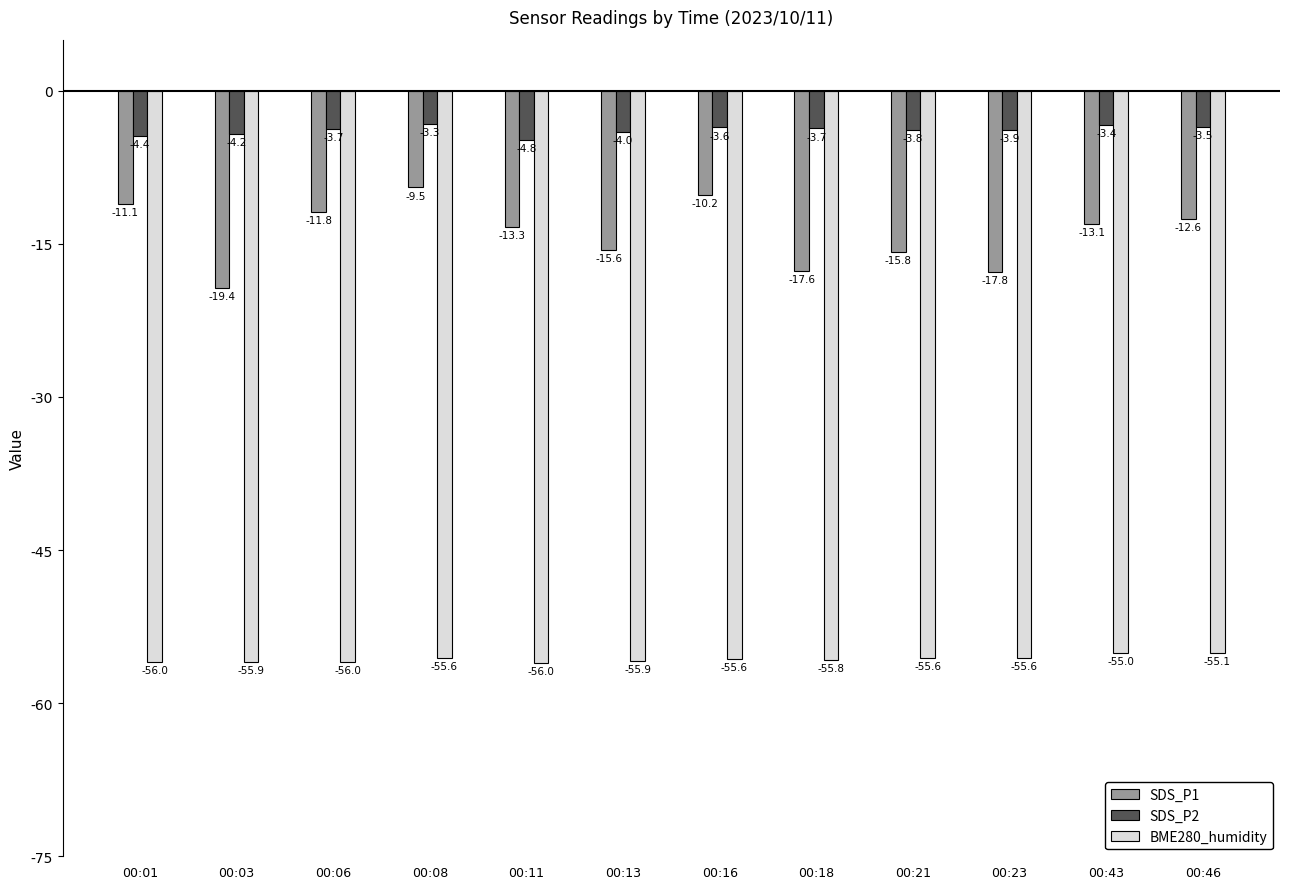

What is the value of the BME280_humidity bar at the 3rd from the left?

-56.0